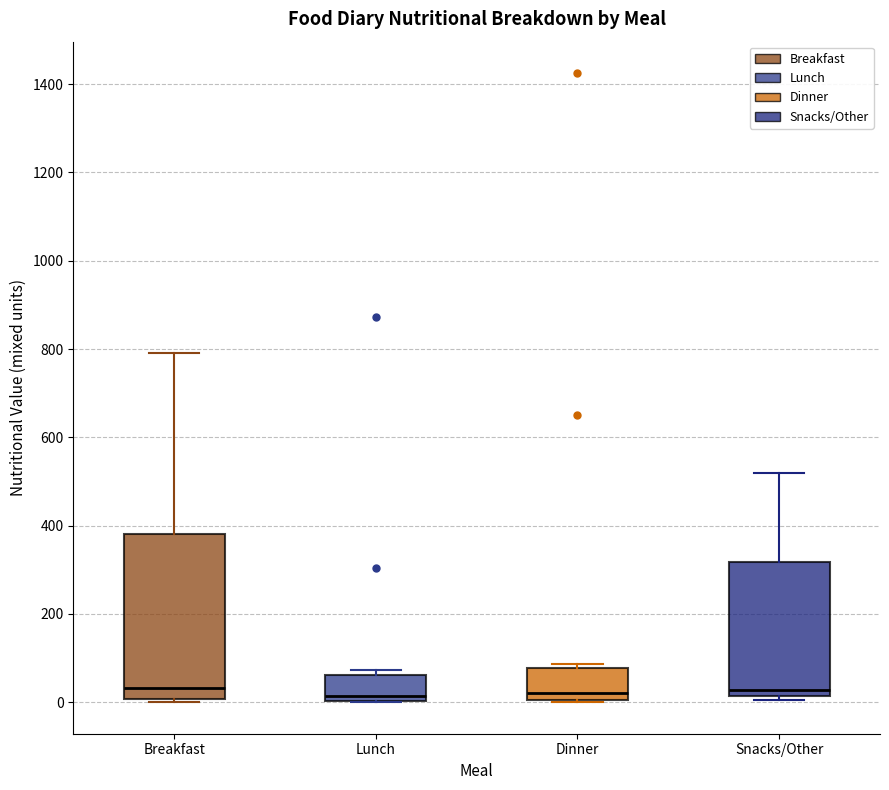

Comparing the boxes themselves (not the whiskers), which one is the tallest?

Breakfast